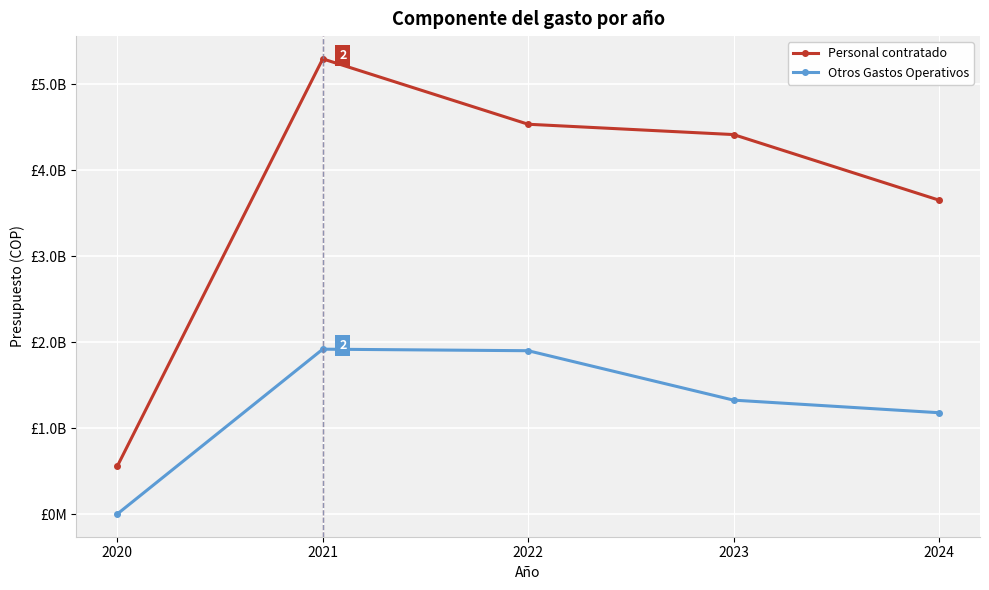

True or false: Otros Gastos Operativos has a value of 1902000000 at 2022.

True